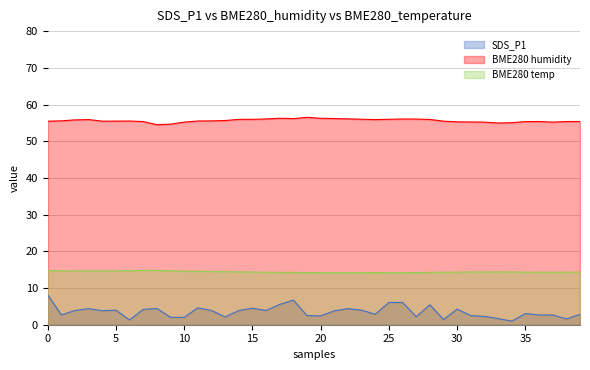

Between 10 and 23, which series saw the biggest shift?

SDS_P1